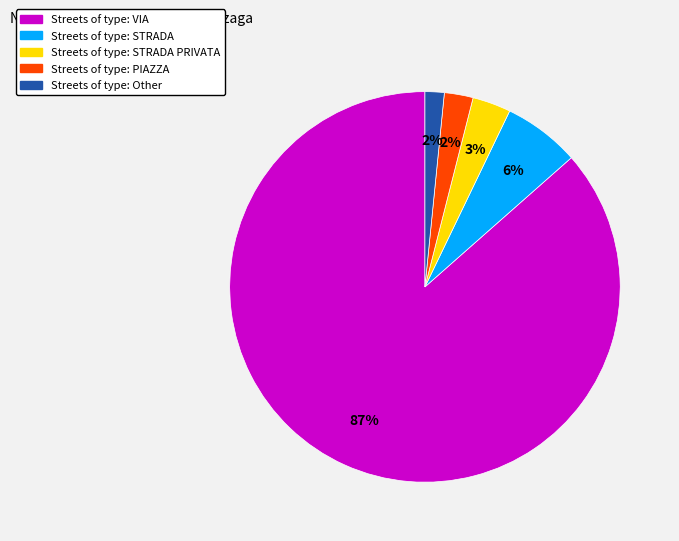

How many slices are in this pie chart?

5